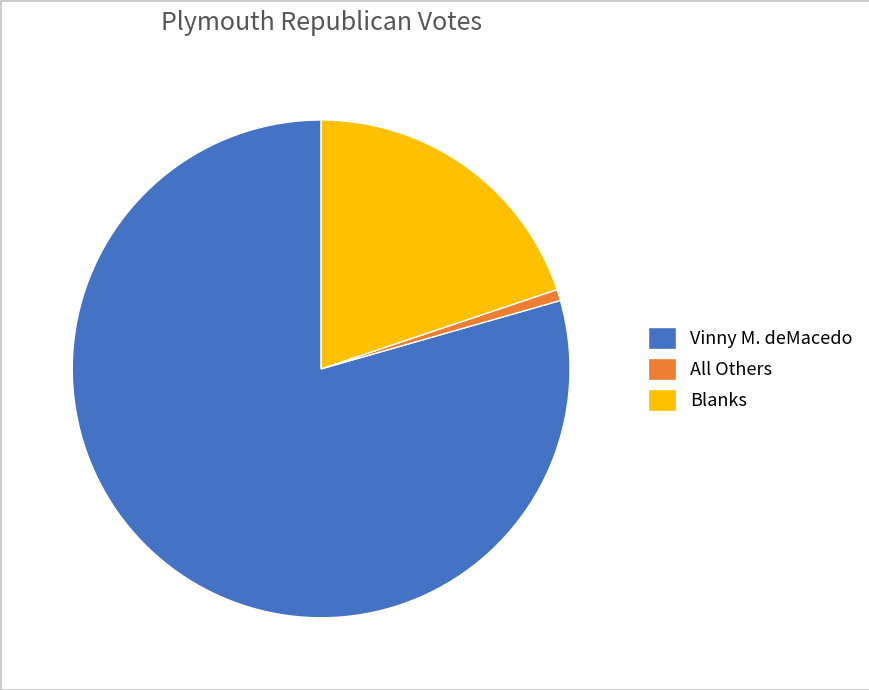

What is the ratio of the value at Blanks to the value at All Others?

27.2